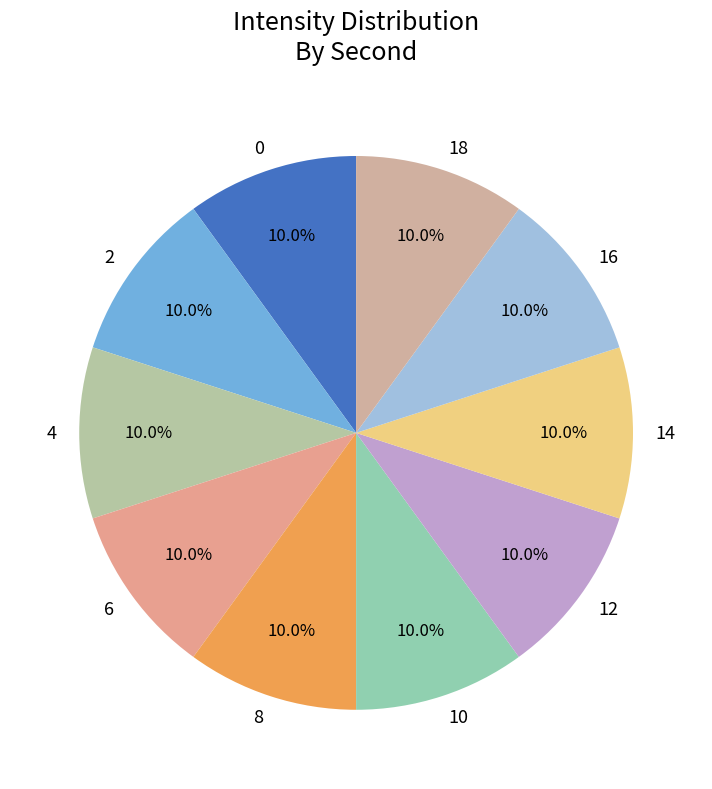

Is 4 the majority of the pie?

No